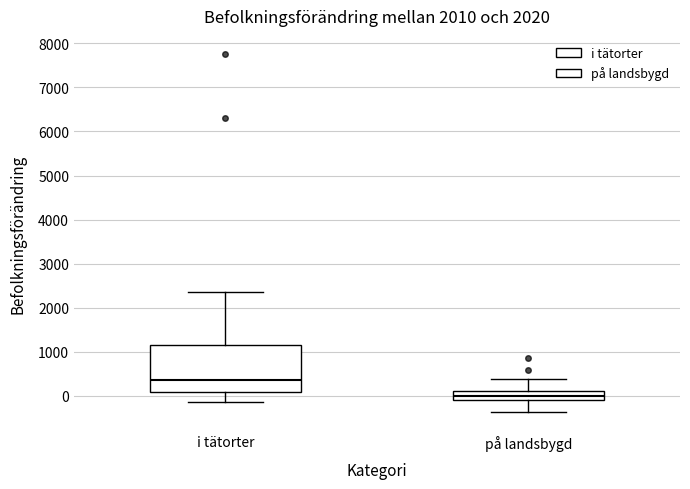

Which box is the tallest, from its lower edge to its upper edge?

i tätorter